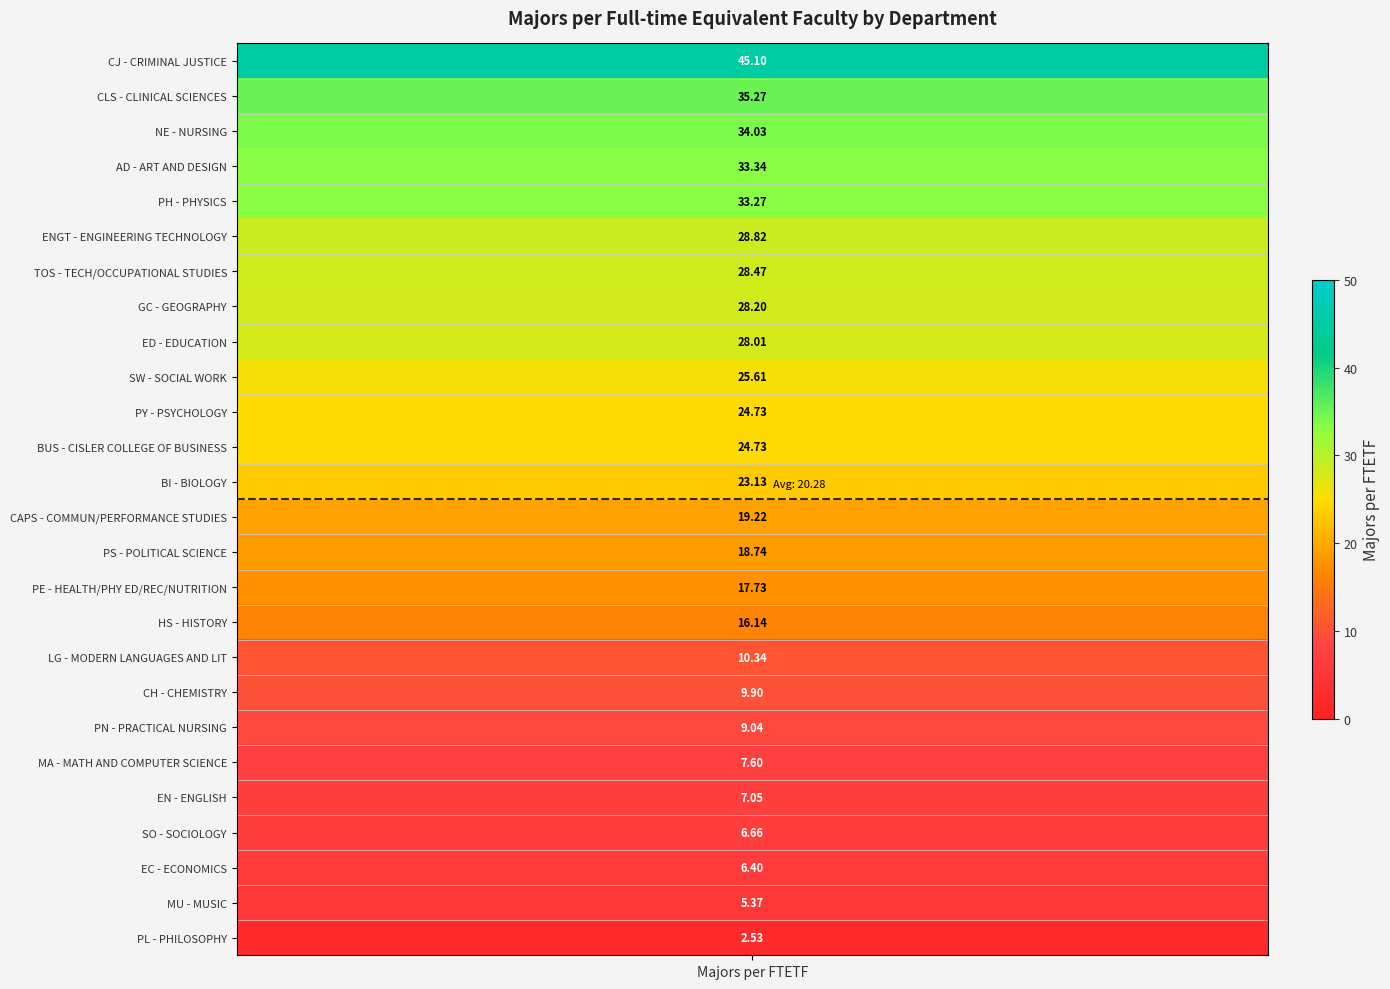

Where is the data nearest to the value 23?

12